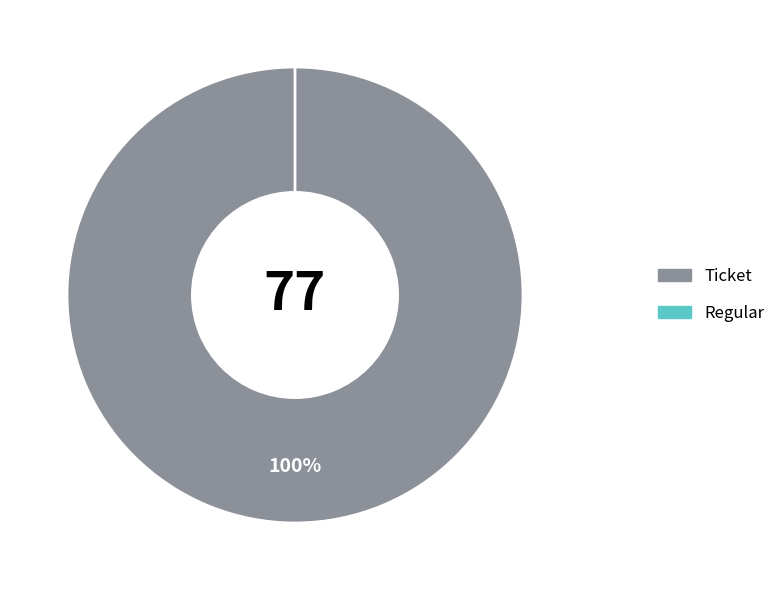

To the nearest percent, what is the combined percentage of Ticket and Regular?

100%